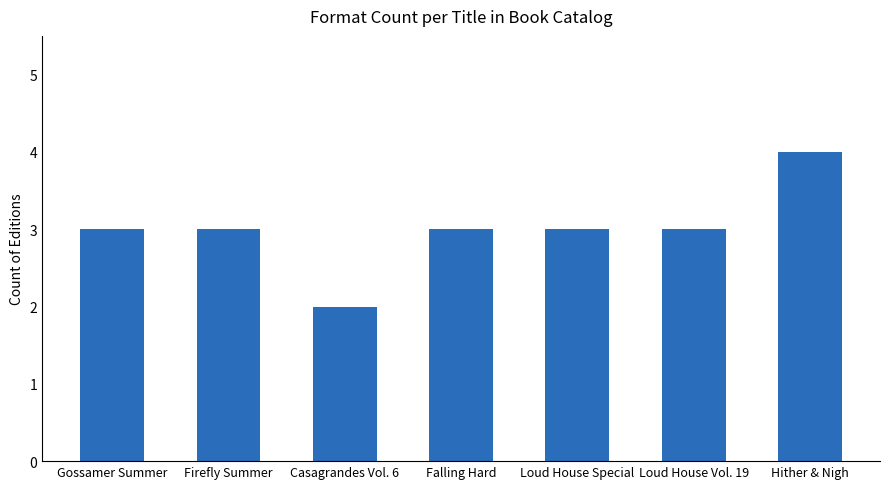

What is the label of the 7th bar from the left?

Hither & Nigh